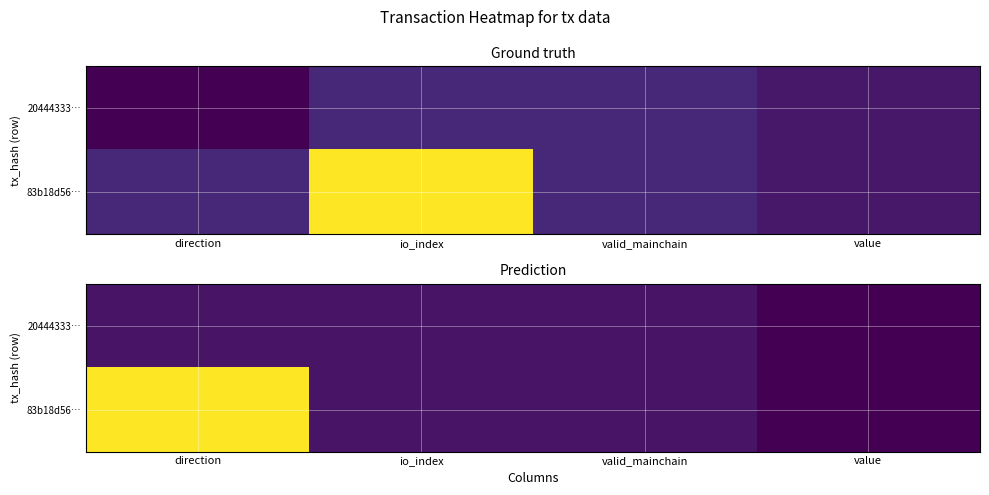

Is it true that 83b18d56… equals 1.0 at valid_mainchain?

True